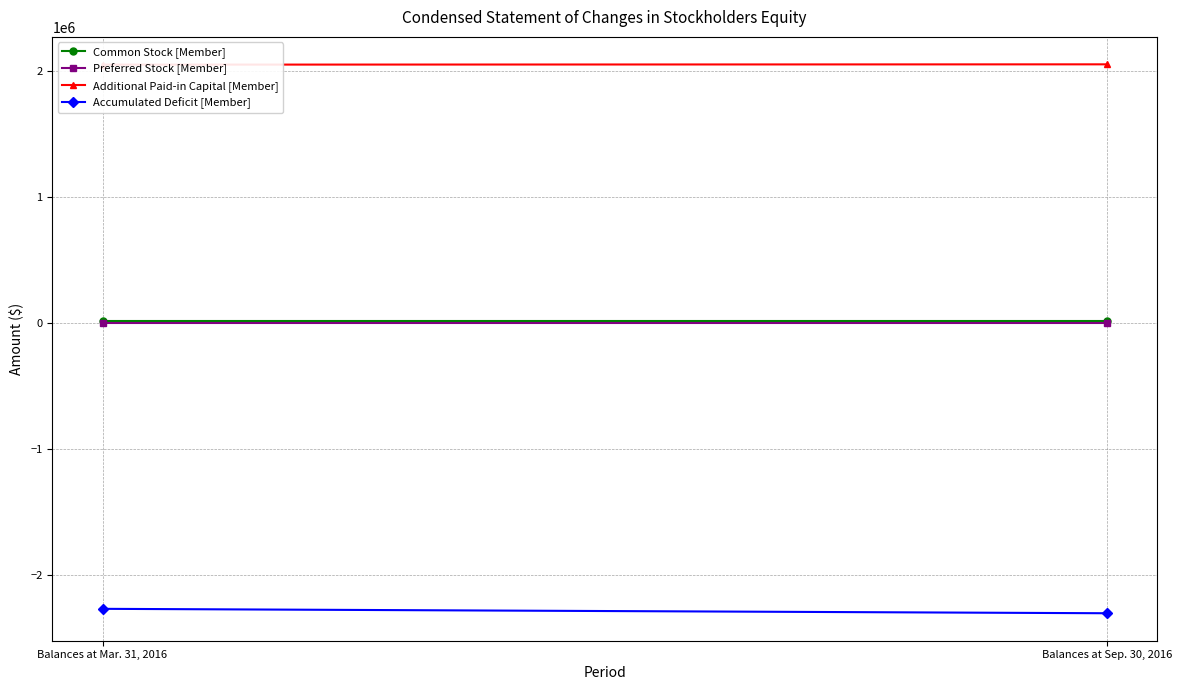

What is the spread (max minus min) of values at Balances at Sep. 30, 2016?

4355066